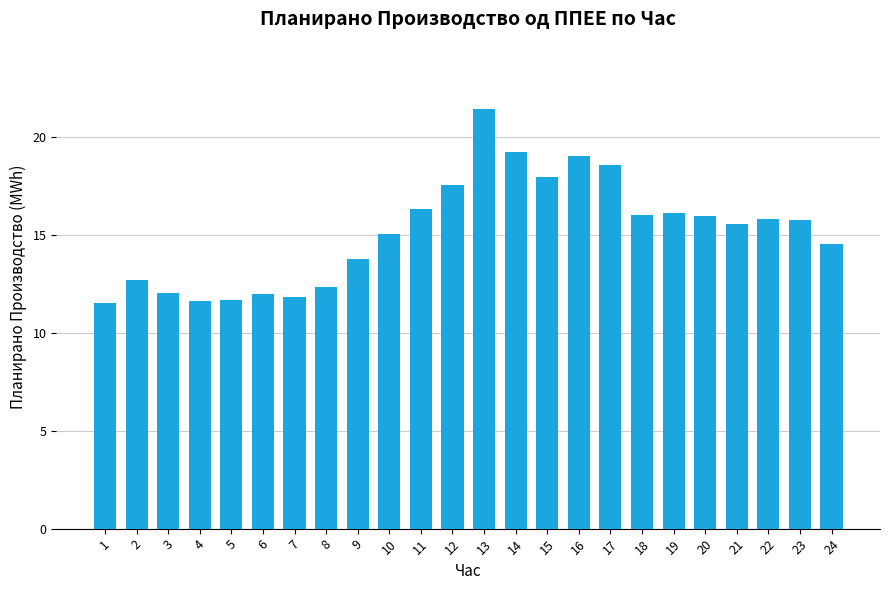

Are the bars grouped side by side (vs. stacked)?

No